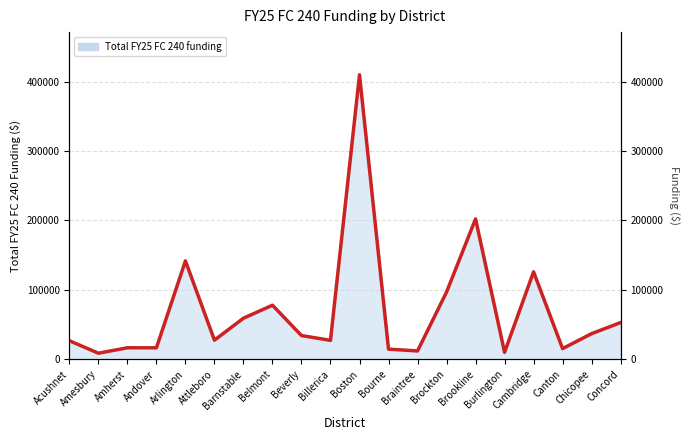

List the labels in order of value, smallest first.

Amesbury, Burlington, Braintree, Bourne, Canton, Andover, Amherst, Acushnet, Billerica, Attleboro, Beverly, Chicopee, Concord, Barnstable, Belmont, Brockton, Cambridge, Arlington, Brookline, Boston